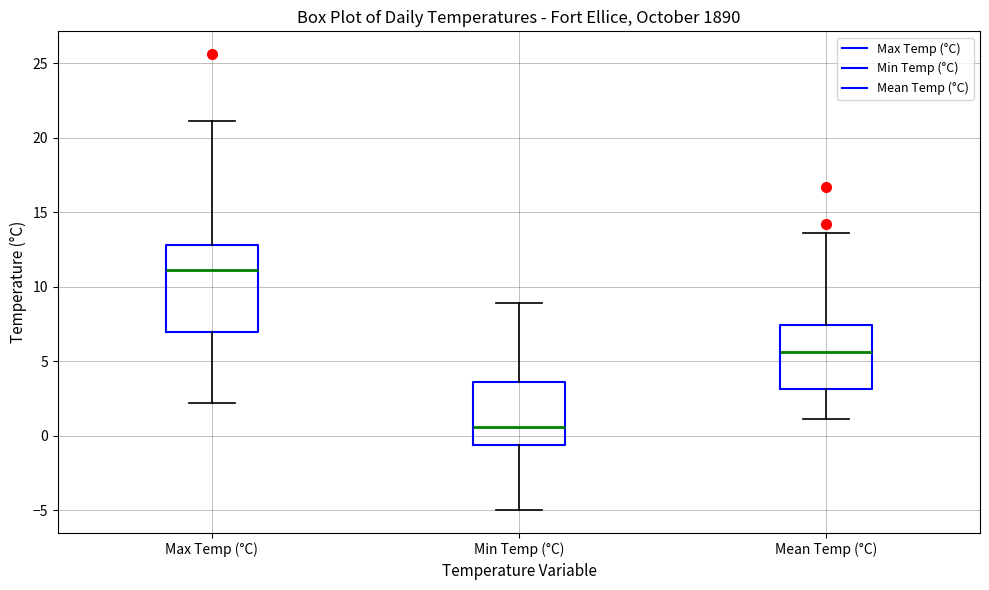

Reading left to right, transcribe this box plot: for each box, give where its median line is, the range the box spans, and where its two whiskers end, as read against the y-axis. The values are not printed on the chart, so give them approximately, as read against the axis.

Max Temp (°C): median 11.0, box 7.0 to 13.0, whiskers 2.0 to 21.0
Min Temp (°C): median 0.5, box -0.5 to 3.5, whiskers -5.0 to 9.0
Mean Temp (°C): median 5.5, box 3.0 to 7.5, whiskers 1.0 to 13.5